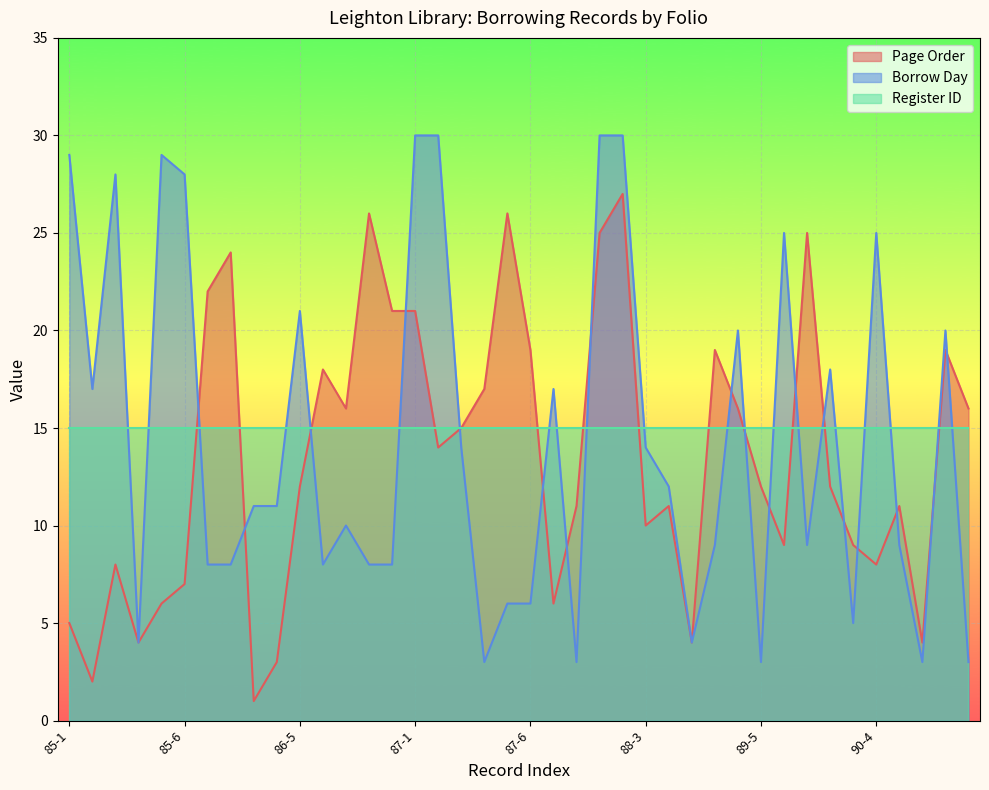

The bday series shows 6 at 85-3. True or false?

False